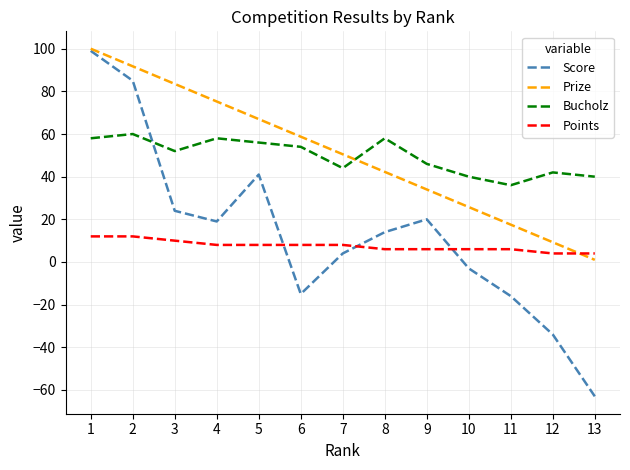

What is the difference between the second highest and second lowest values in the Score series?

119.0